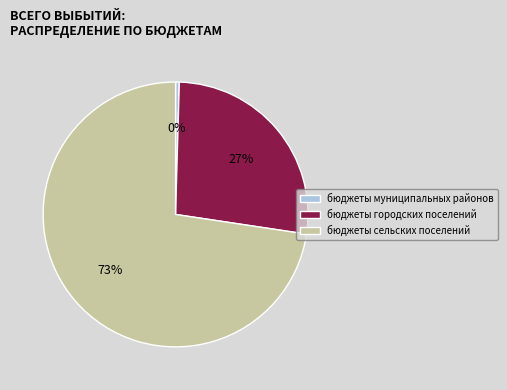

The бюджеты городских поселений slice represents 27% of the pie. True or false?

True